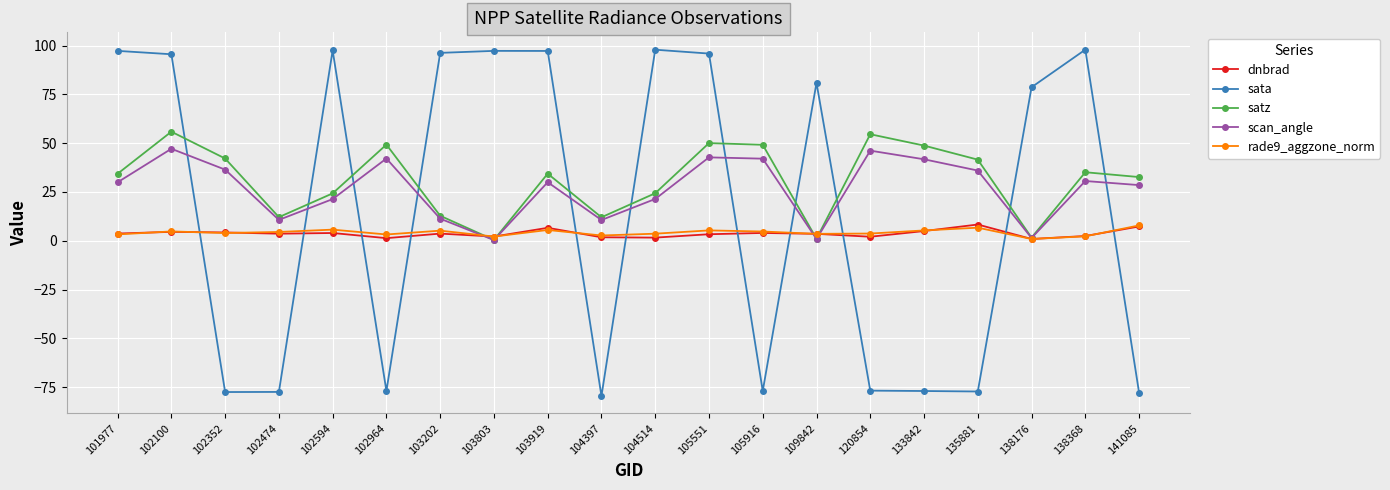

Count the number of categories in the chart.

20